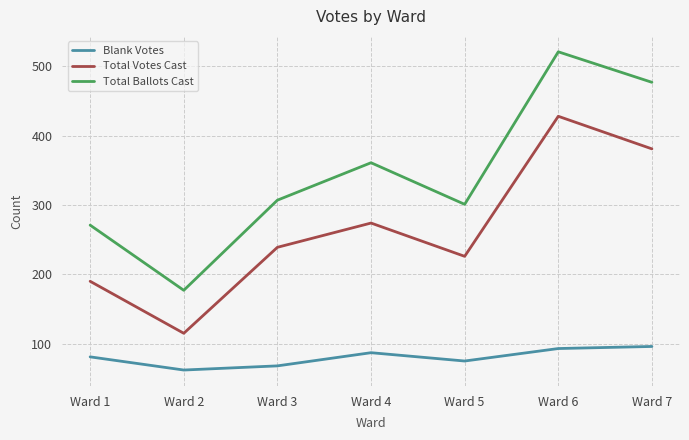

Count the number of data series in this chart.

3